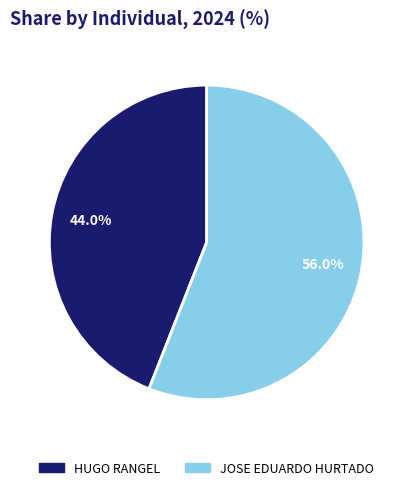

Which category has the biggest portion of the pie?

JOSE EDUARDO HURTADO